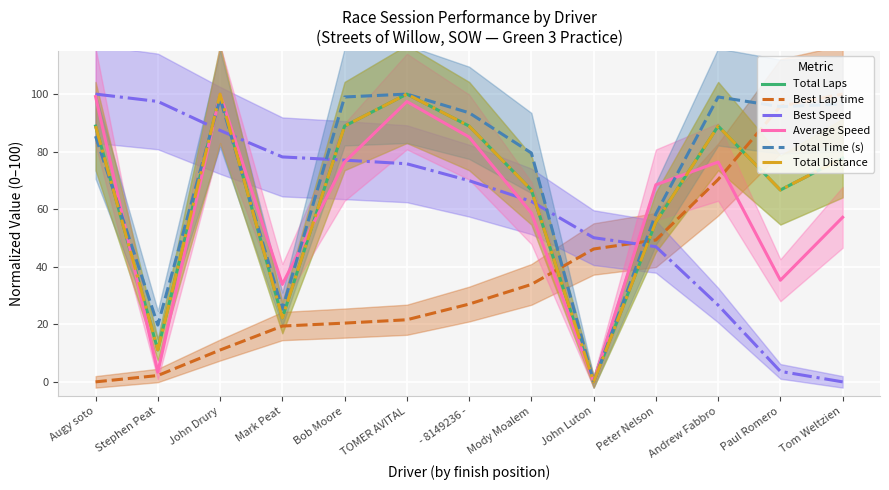

Reading left to right, list all the values displayed in this chart.

Total Laps: 88.9	11.1	100.0	22.2	88.9	100.0	88.9	66.7	0.0	55.6	88.9	66.7	77.8
Best Lap time: 0.0	2.2	11.1	19.4	20.4	21.6	27.0	33.9	46.2	49.3	70.3	95.8	100.0
Best Speed: 100.0	97.4	87.4	78.2	77.0	75.8	69.9	62.7	50.1	47.0	26.7	3.6	0.0
Average Speed: 99.1	3.4	100.0	33.9	76.4	97.4	85.1	58.7	0.0	68.5	76.4	35.3	57.2
Total Time (s): 85.4	19.7	98.4	25.3	99.0	100.0	93.5	79.5	0.0	58.4	99.0	95.6	96.5
Total Distance: 88.9	11.1	100.0	22.2	88.9	100.0	88.9	66.7	0.0	55.6	88.9	66.7	77.8